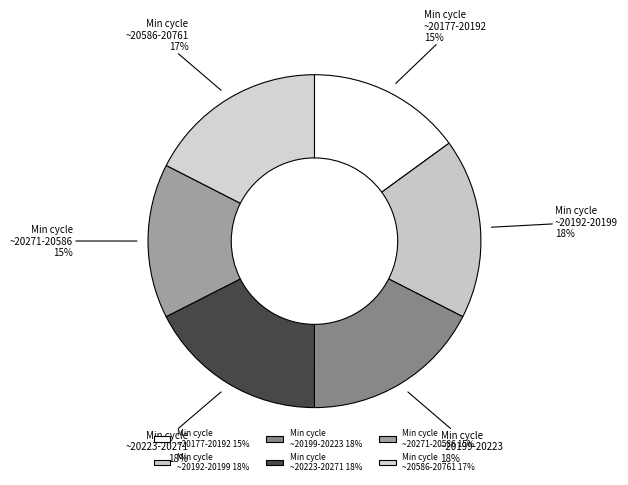

Is Min cycle ~20192-20199 18% the majority of the pie?

No